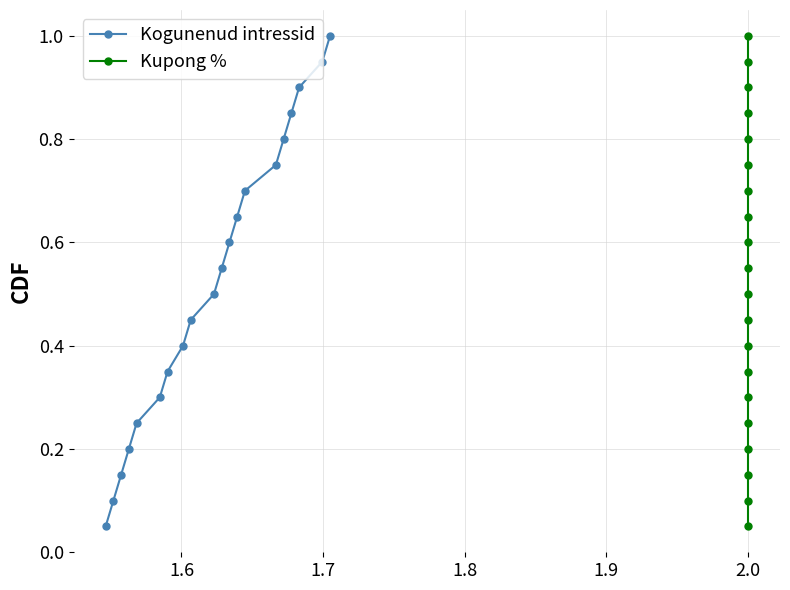

True or false: Kogunenud intressid has more than 1 points higher than both neighbors.

False